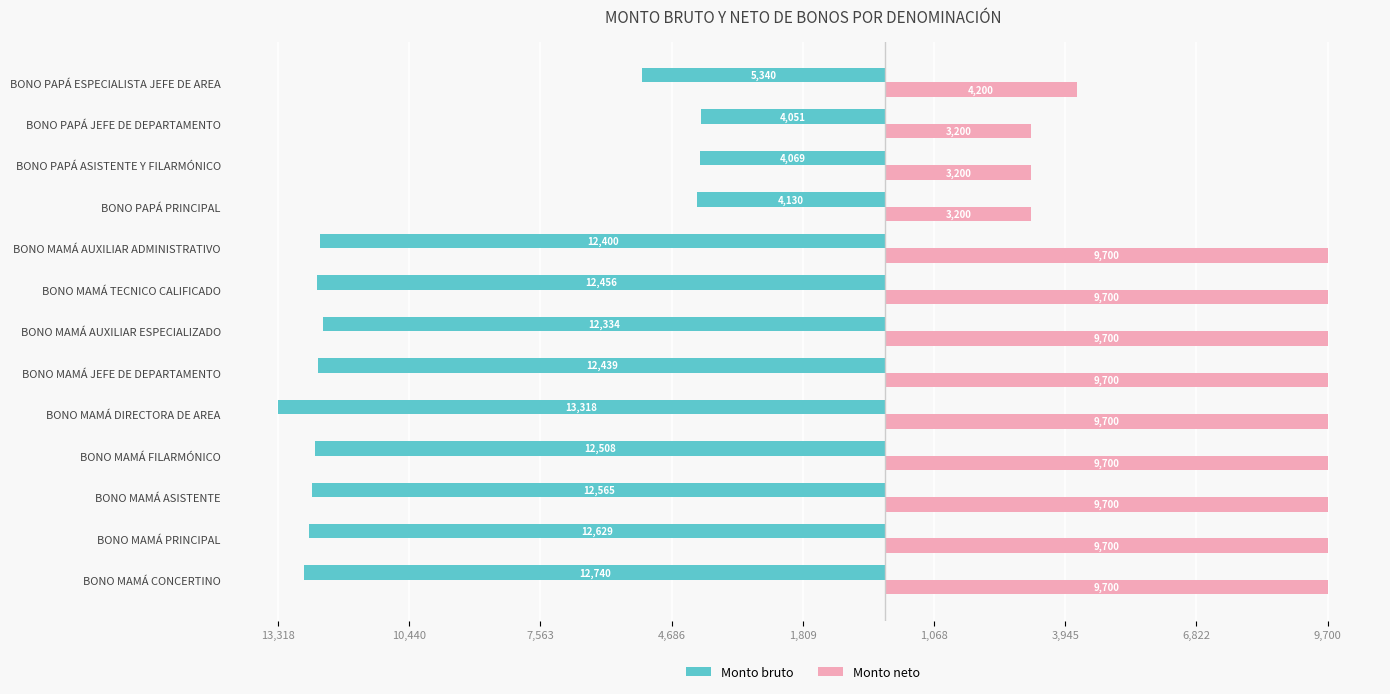

What are all the series names shown in the legend?

Monto bruto, Monto neto